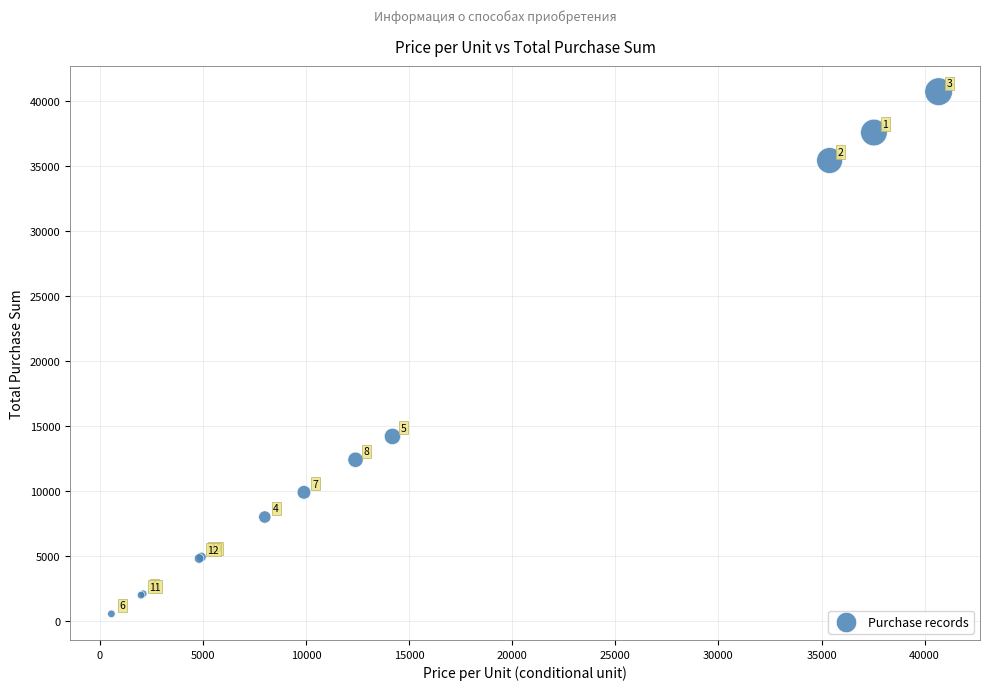

What Y value in the scatter plot is closest to 20620?

14192.5